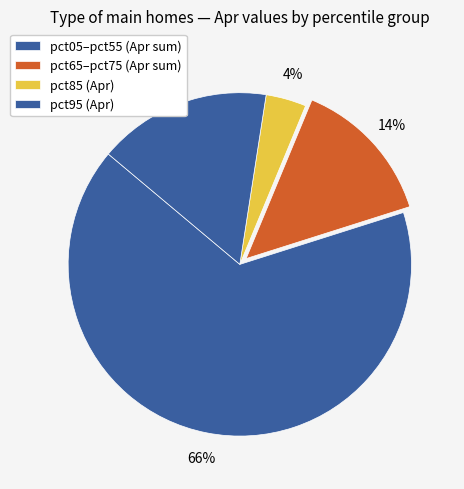

How many slices are in this pie chart?

4